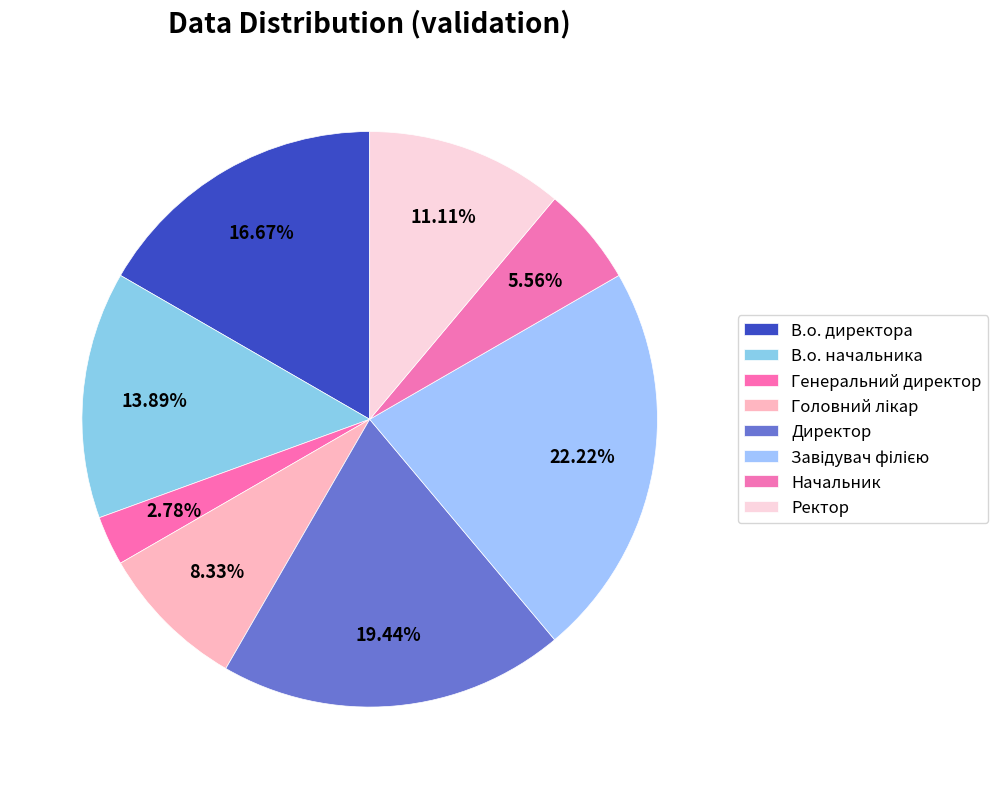

How many segments does this pie chart have?

8